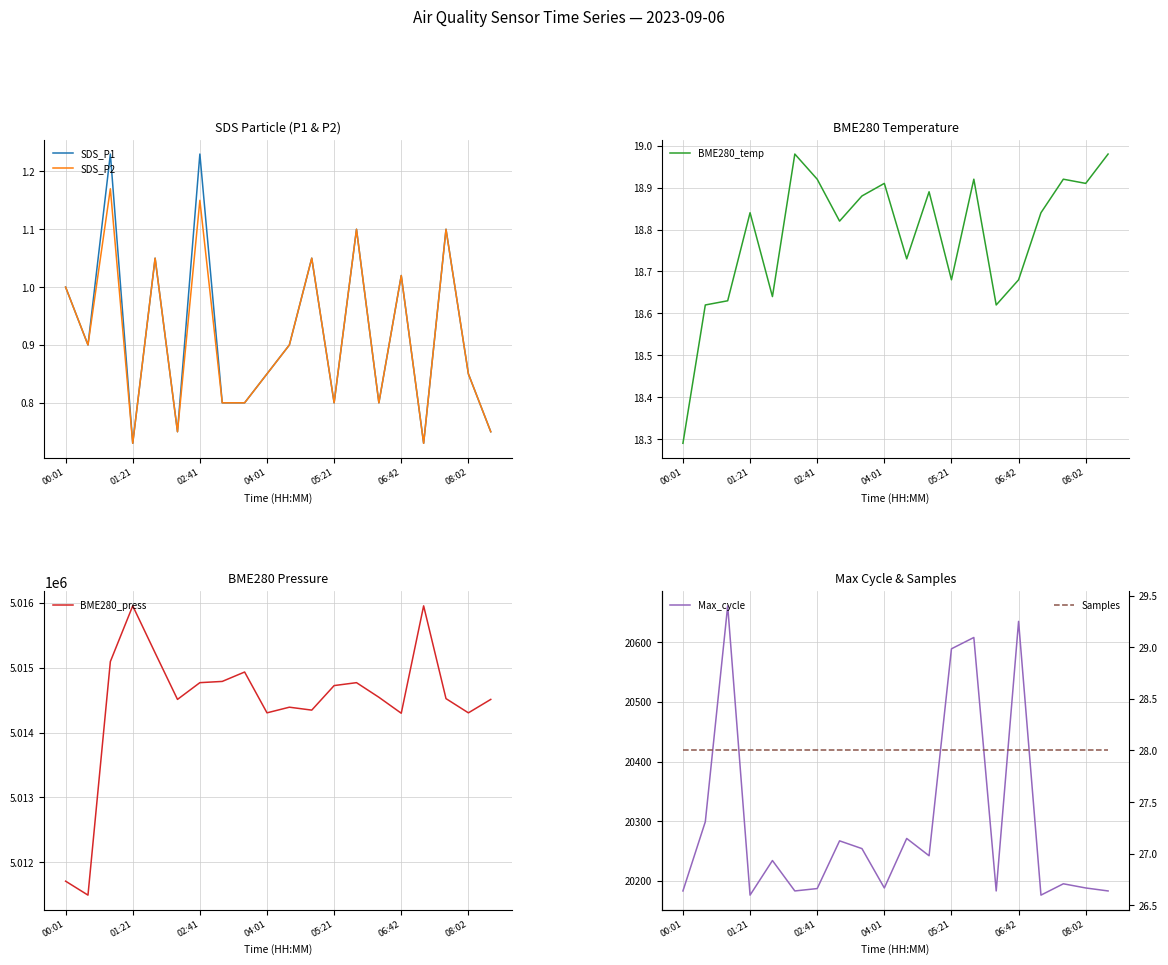

What is the sum of all Samples values?

560.0